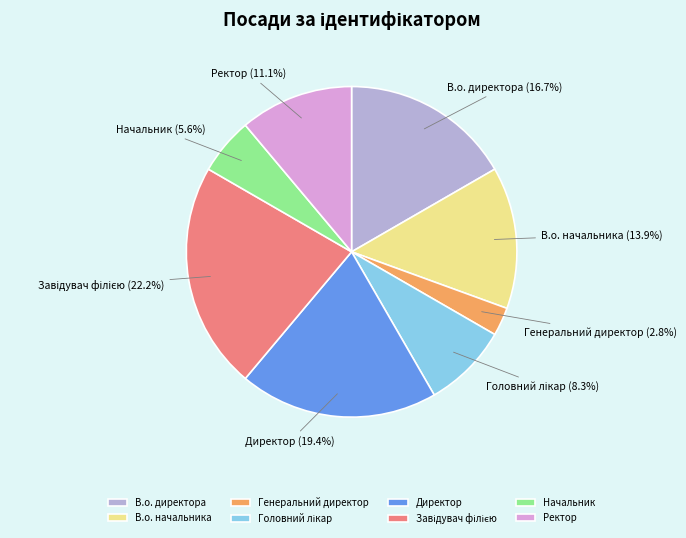

Is there a majority slice in this chart?

No